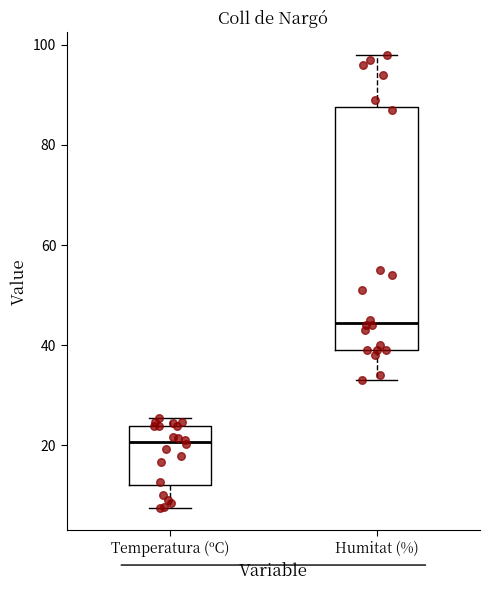

Where does the median line of the box for Temperatura (ºC) sit on the y-axis? The values are not printed on the chart, so give them approximately, as read against the axis.

20